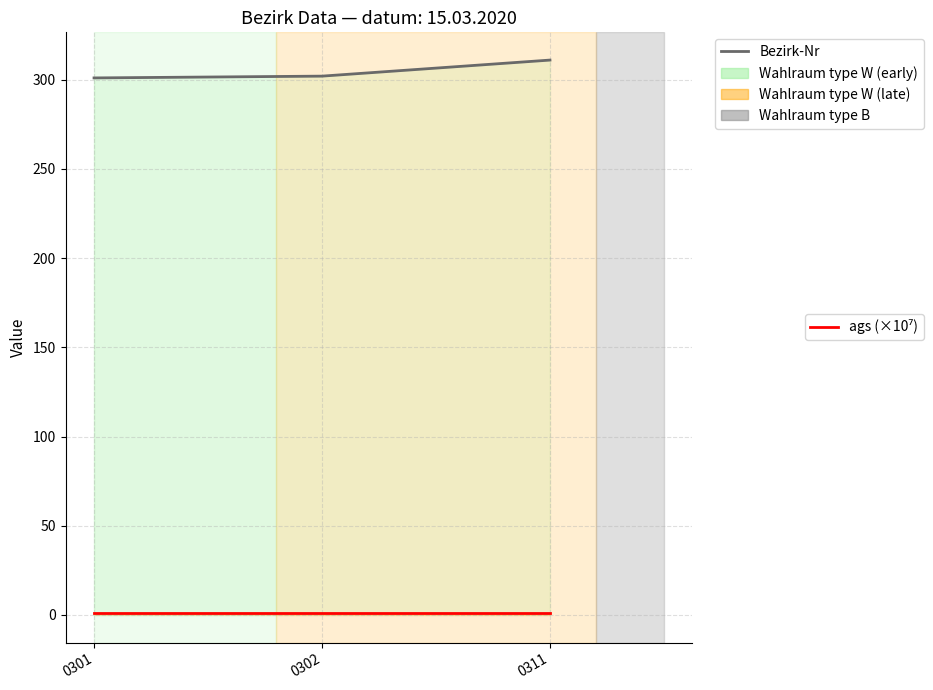

Is the value of ags (×10⁷) at 0311 greater than the value of Bezirk-Nr at 0301?

No